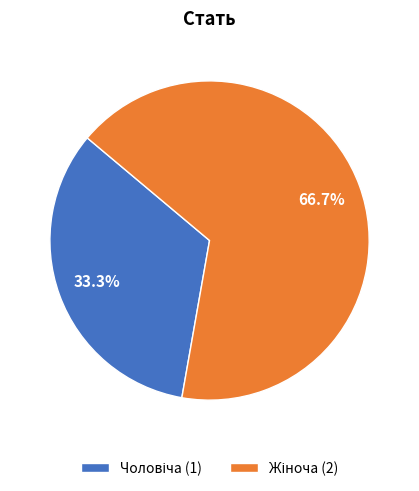

Does any single category account for the majority?

Yes